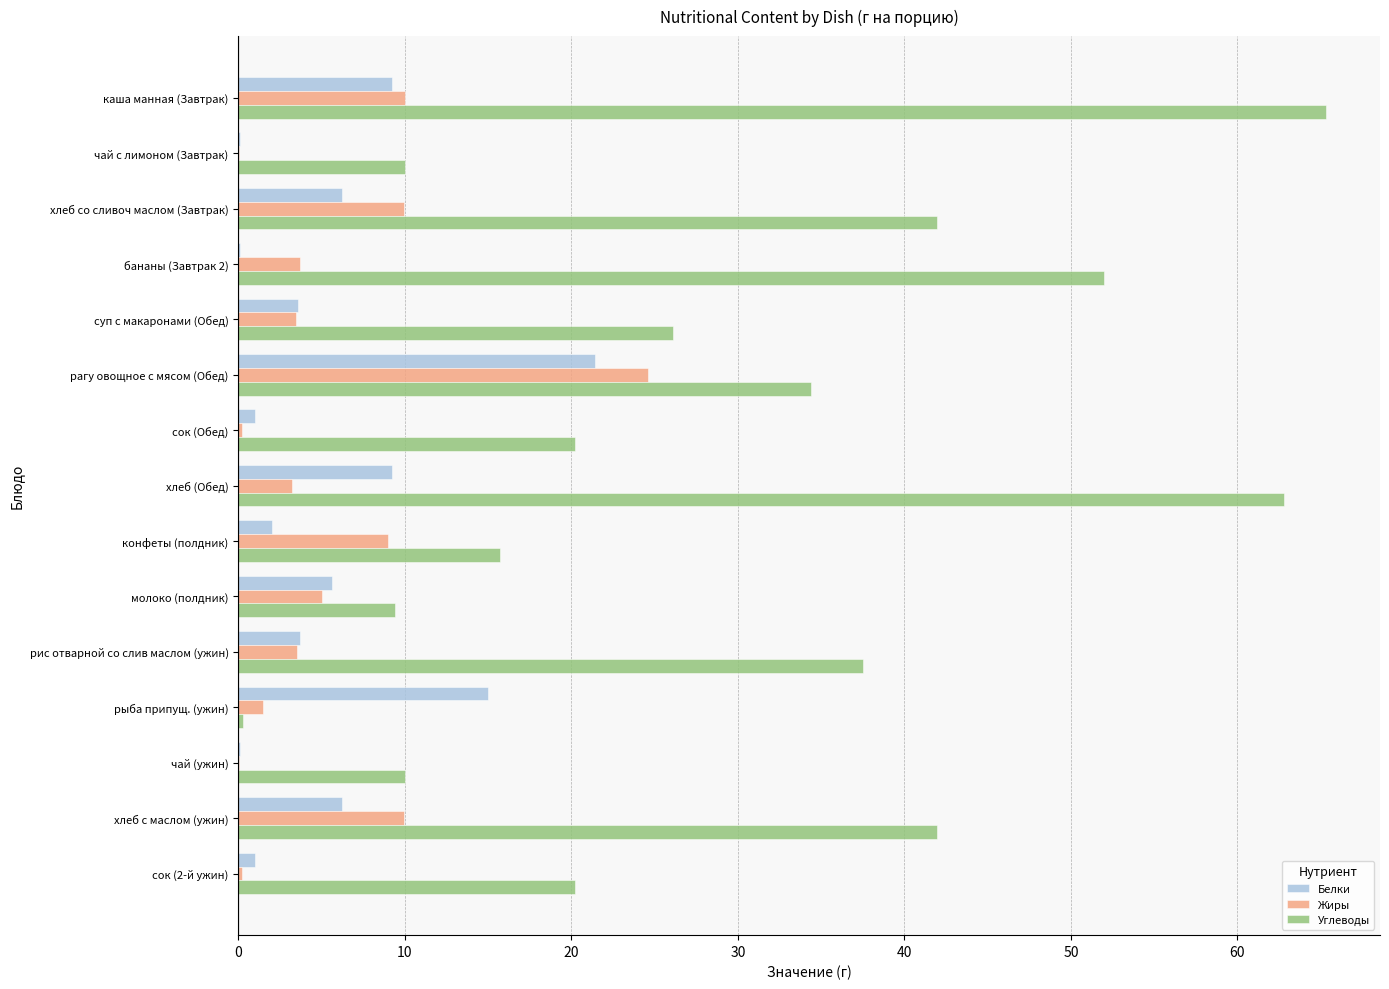

Read the Белки value at суп с макаронами (Обед).

3.6